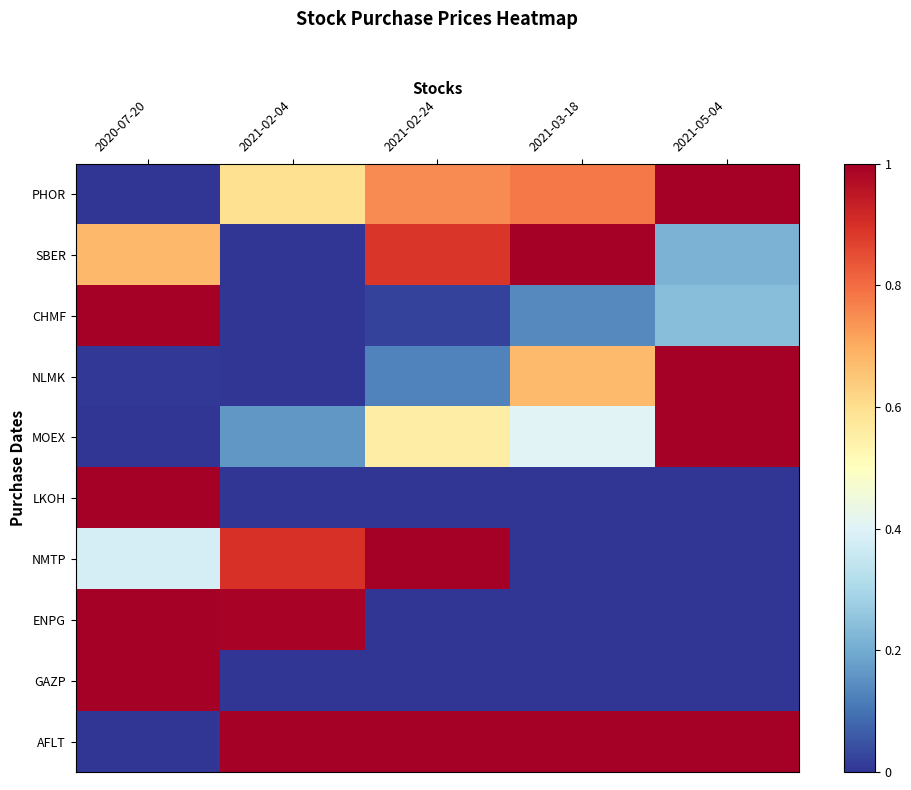

Which series has the widest spread of values?

PHOR